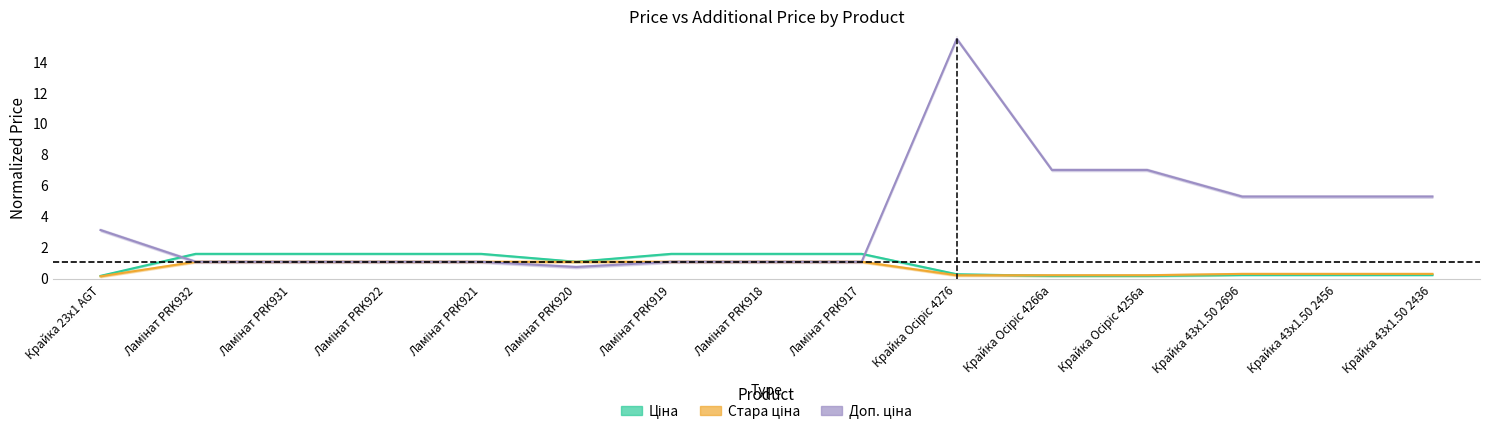

True or false: Стара ціна and Доп. ціна intersect in this chart.

False